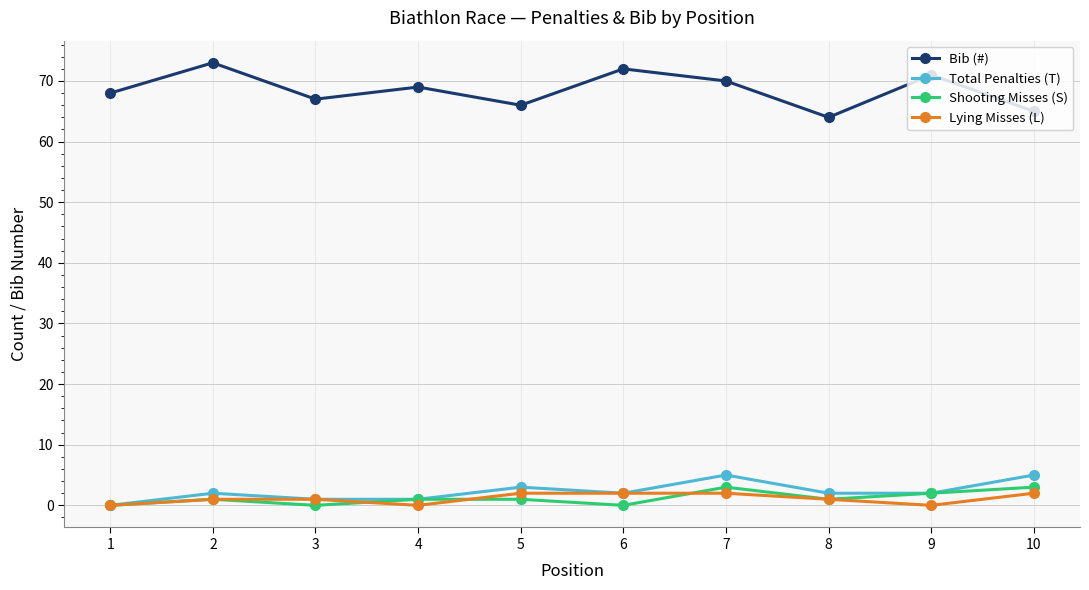

True or false: Bib (#) and Lying Misses (L) intersect in this chart.

False